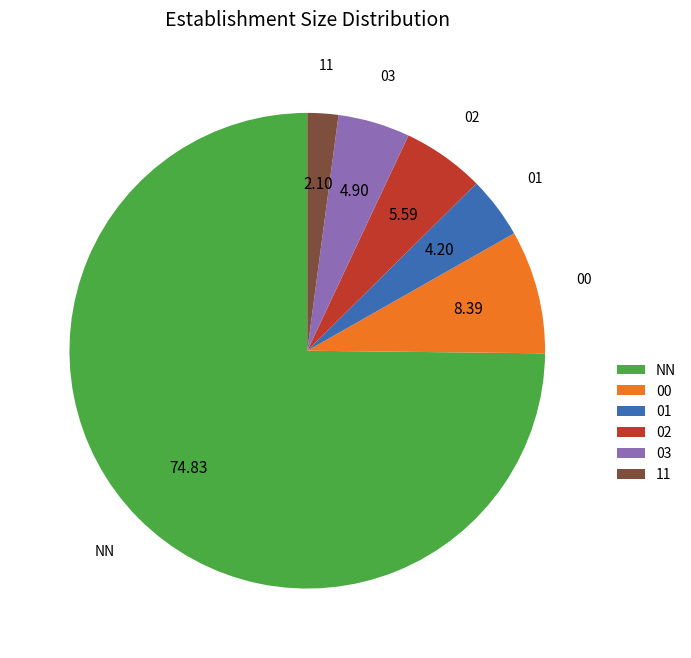

What is the ratio of the value at 03 to the value at 01?

1.2